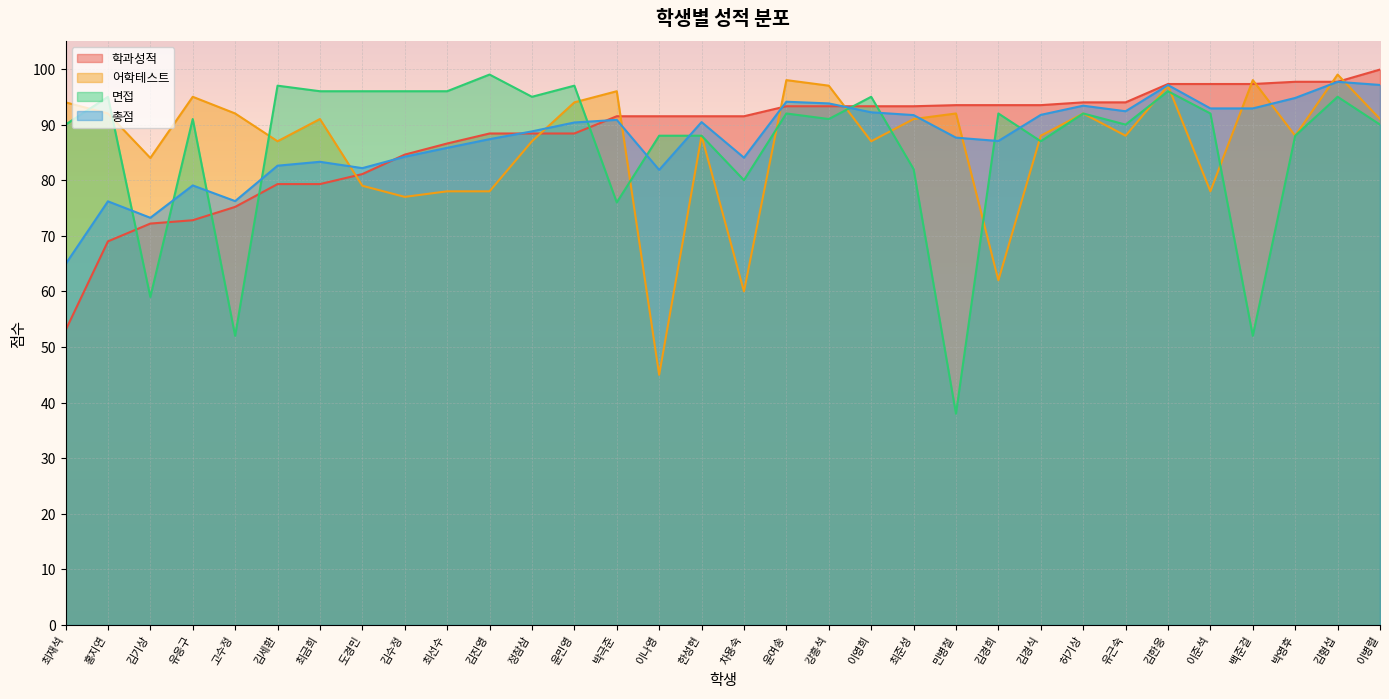

Is it true that 어학테스트 equals 78.0 at 김진영?

True